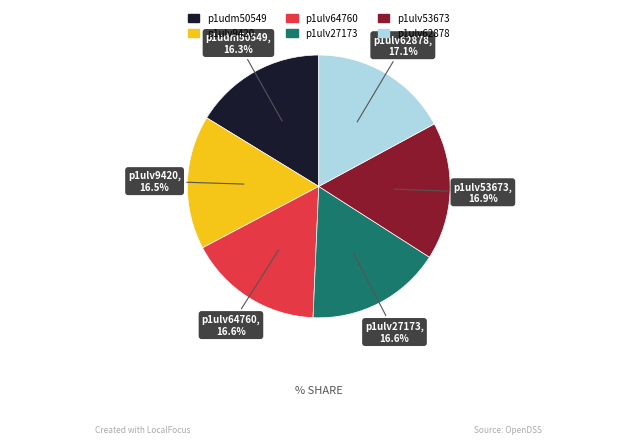

Count the number of slices in the pie.

6